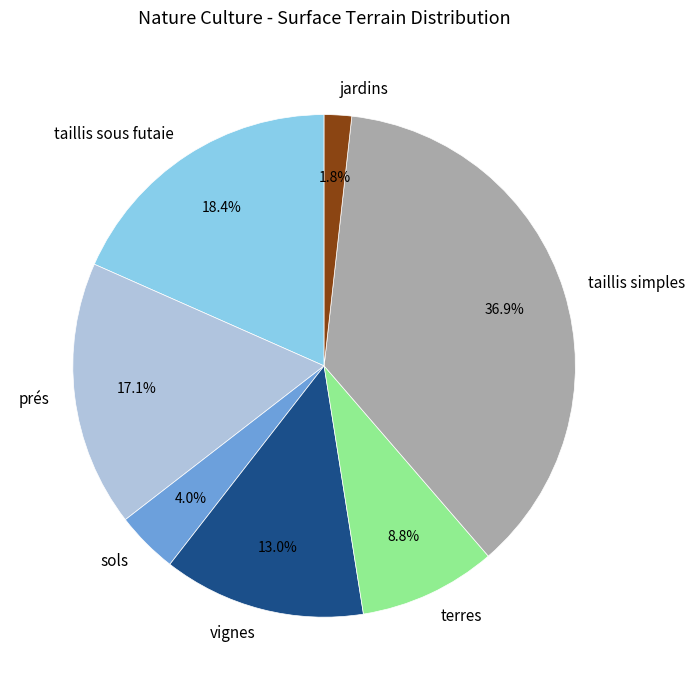

Rank the categories by value from lowest to highest.

jardins, sols, terres, vignes, prés, taillis sous futaie, taillis simples